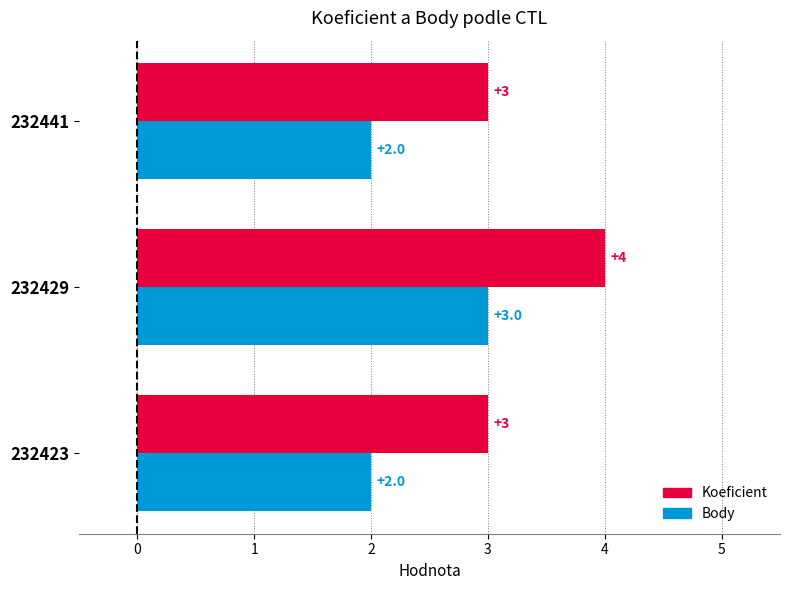

At which category does the chart reach its peak across all series?

232429